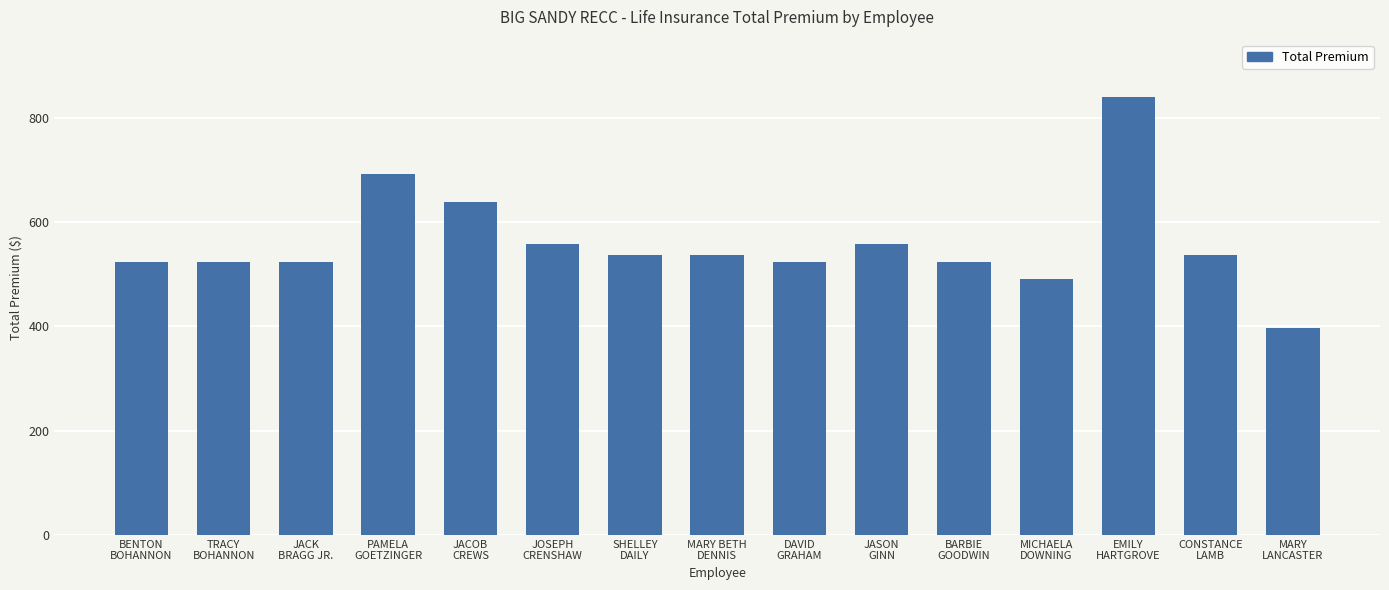

True or false: the data shows 840.4 at JACOB
CREWS.

False